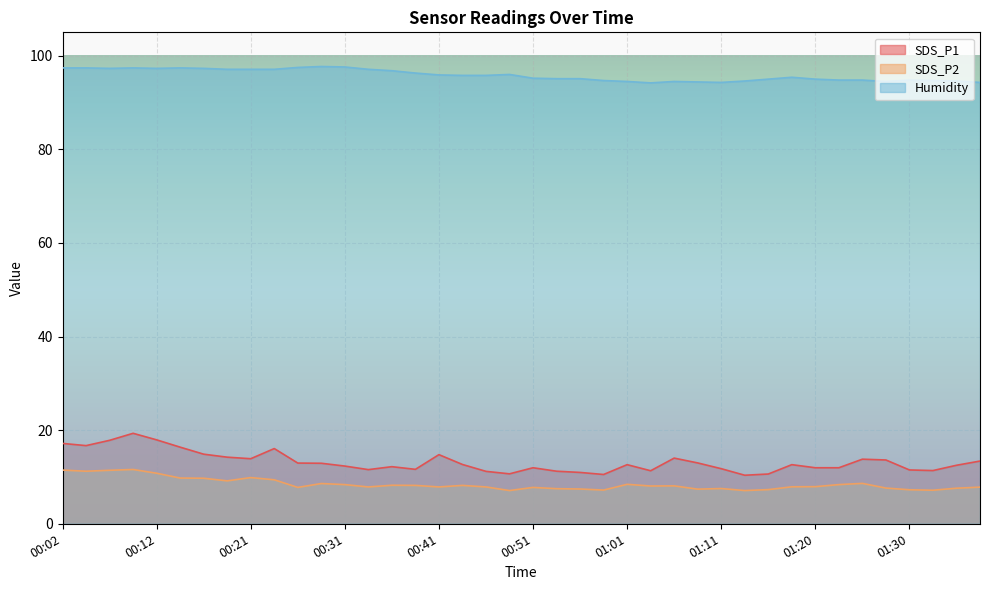

What is the label of the 23rd point from the left?

00:56